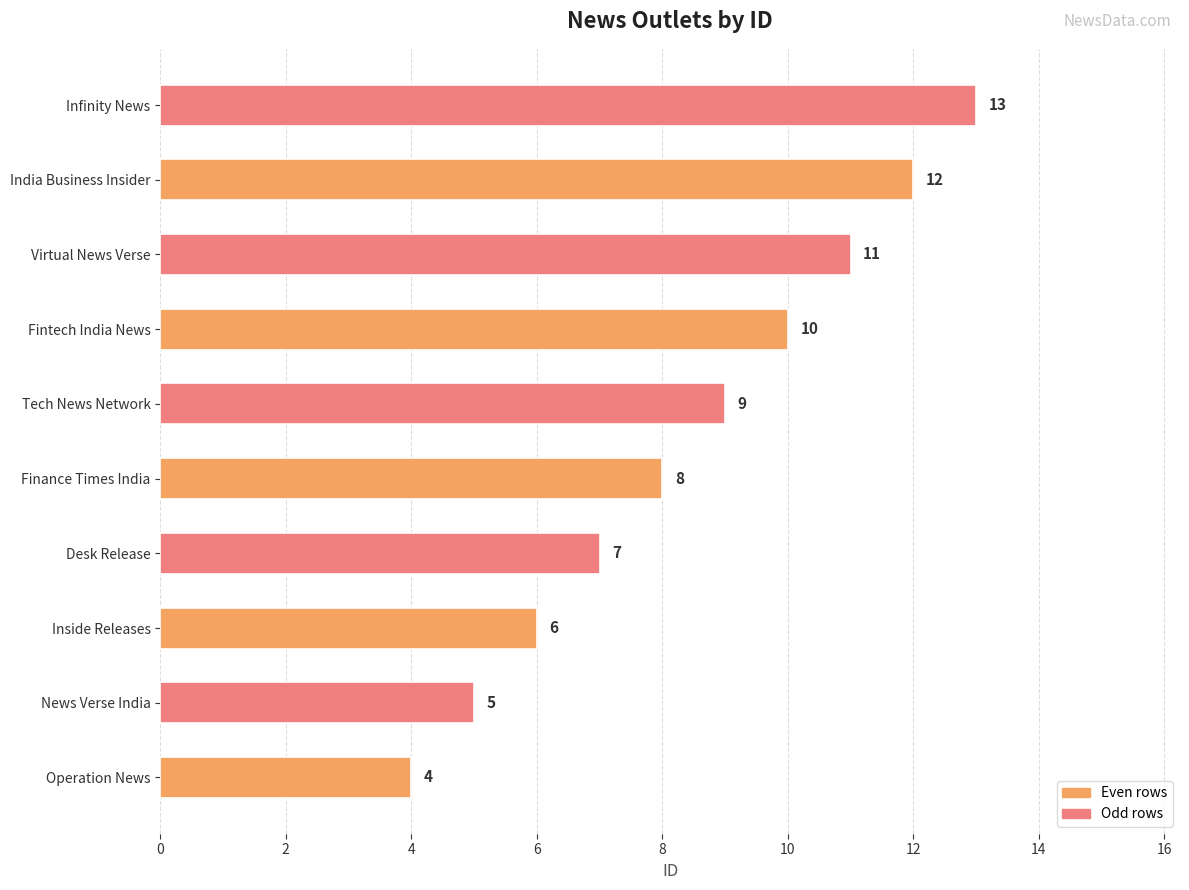

What is the difference between the maximum and second lowest values?

8